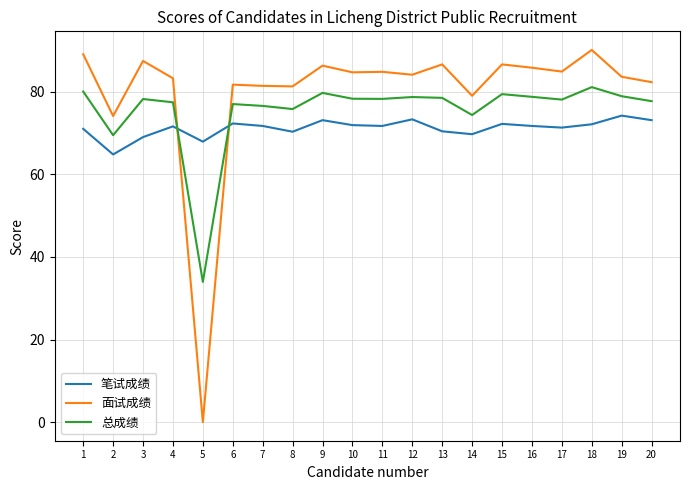

Does the chart have visible grid lines?

Yes